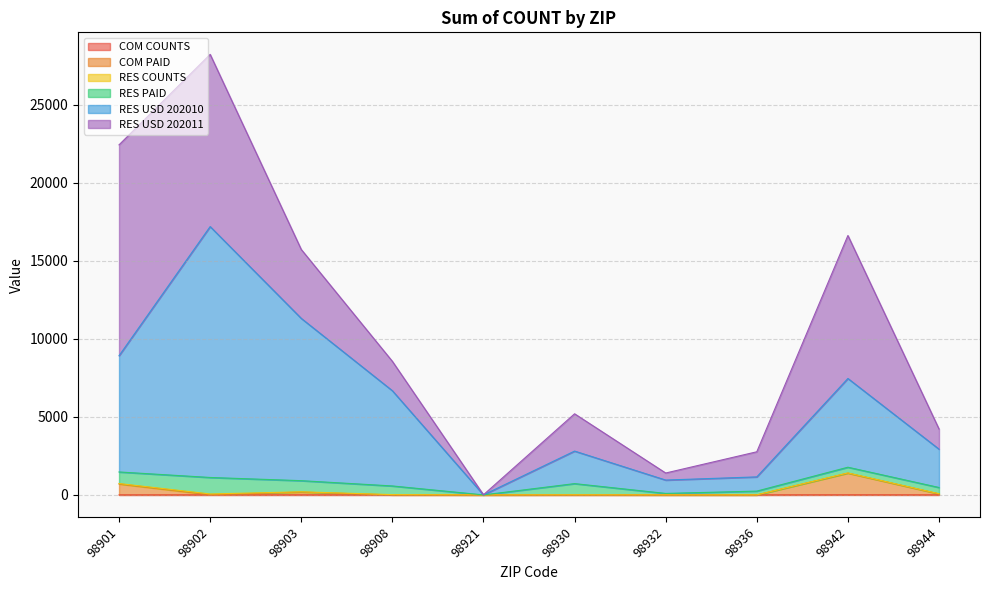

True or false: RES USD 202010 and COM PAID intersect in this chart.

False